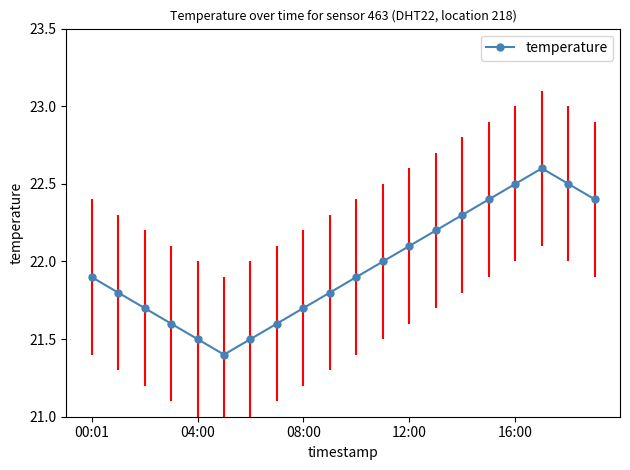

What is the minimum value shown in the chart?

21.4